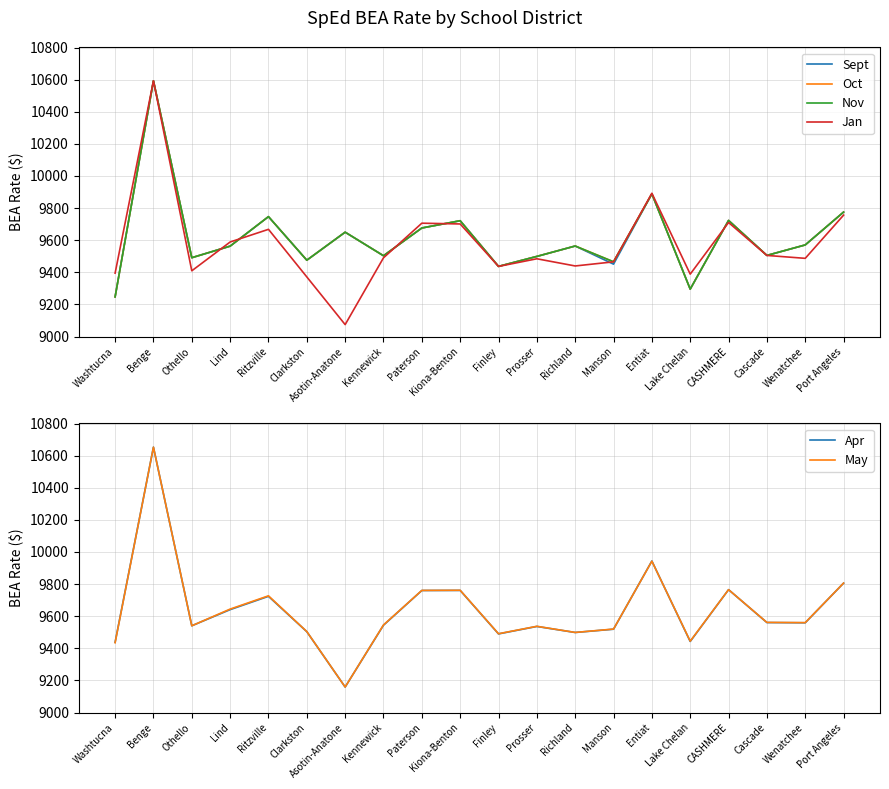

Between Finley and Lake Chelan, which series saw the biggest shift?

Sept